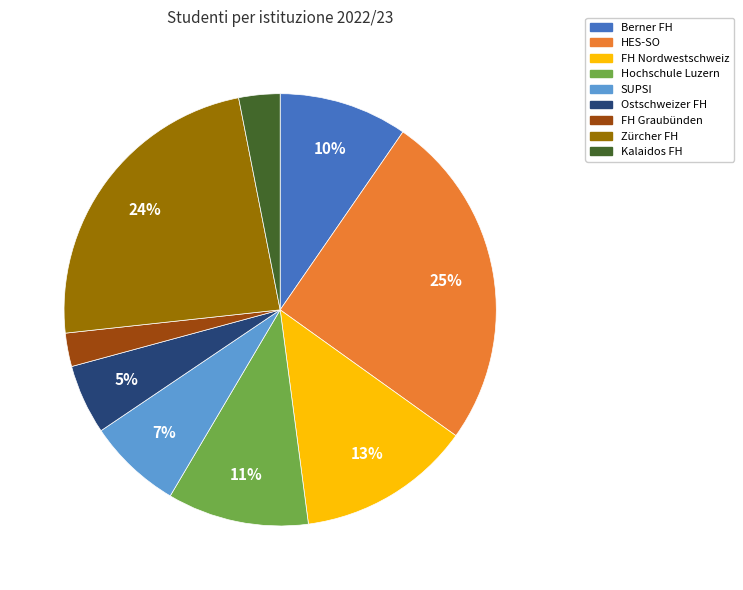

Is HES-SO the majority of the pie?

No